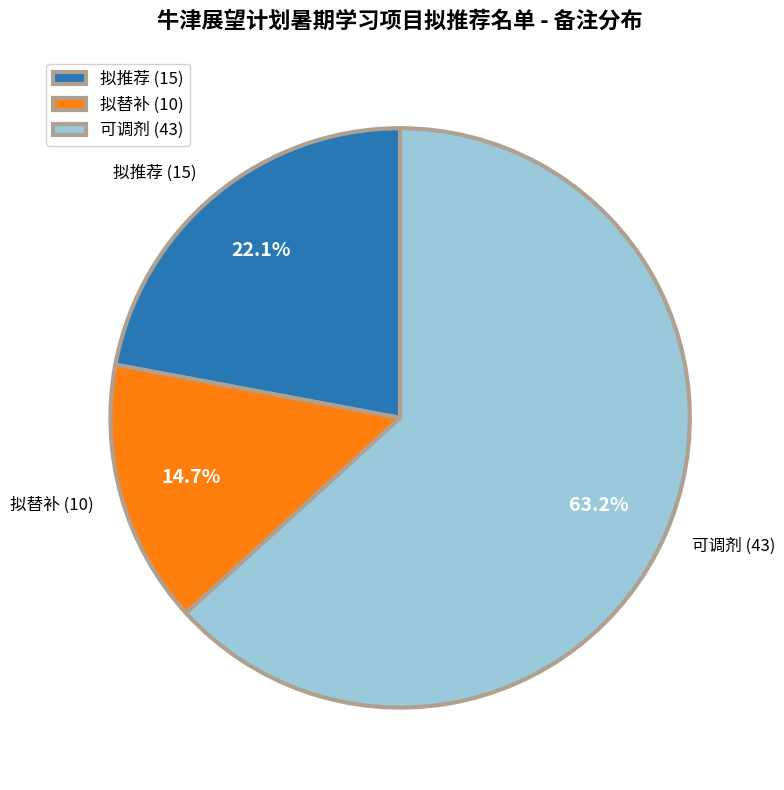

Which slice is the largest?

可调剂